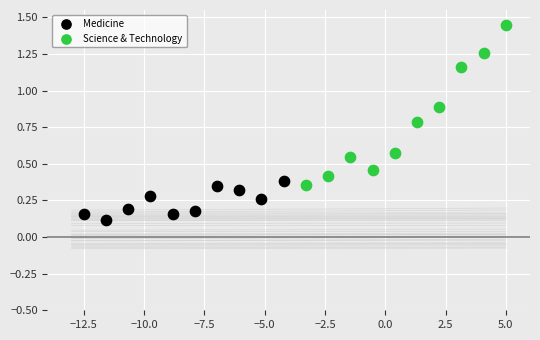

Which series reaches the minimum Y coordinate?

Medicine